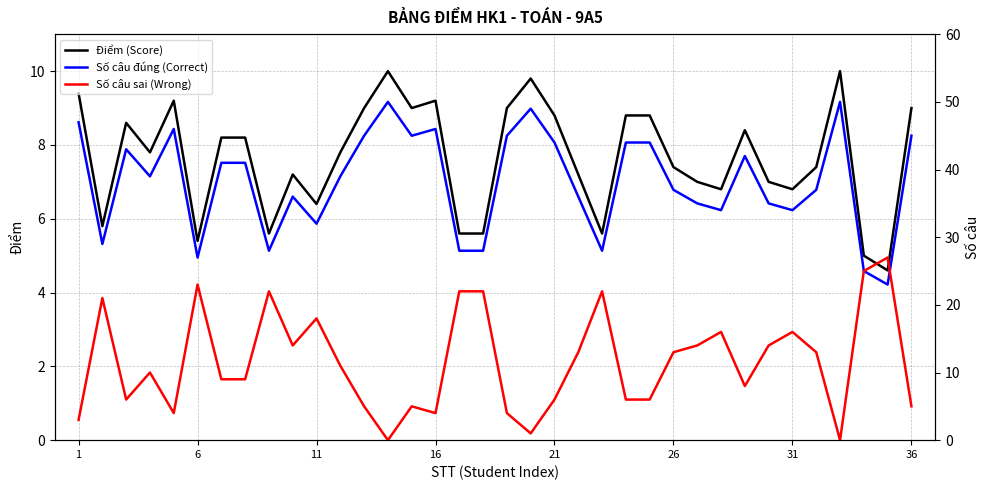

What is the maximum value for Điểm (Score)?

10.0